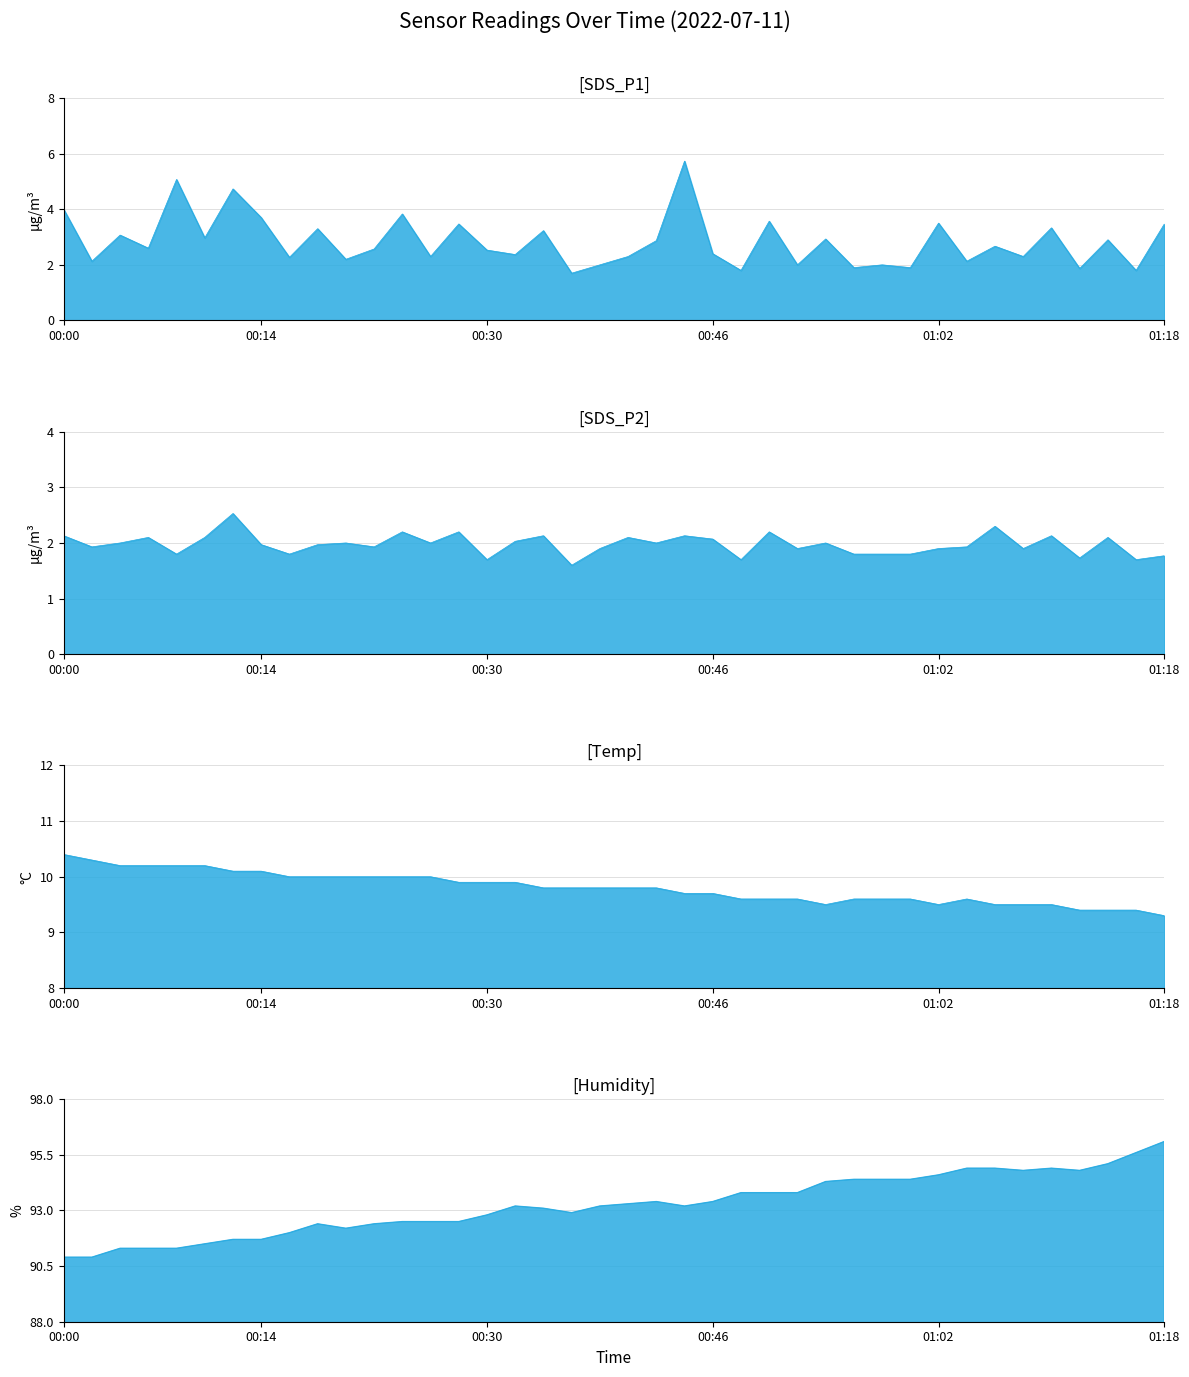

What is the difference between the Humidity values at 00:16 and 01:18?

4.1